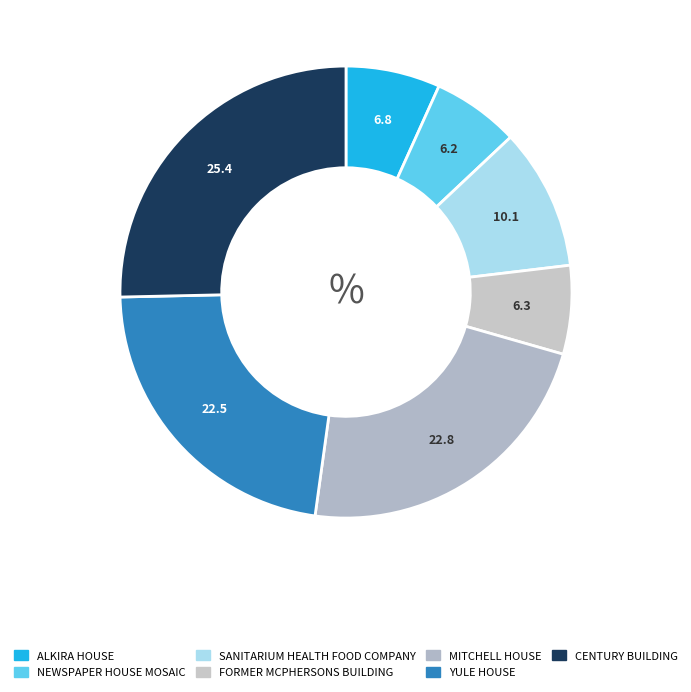

To the nearest percent, what is the average slice percentage?

14%